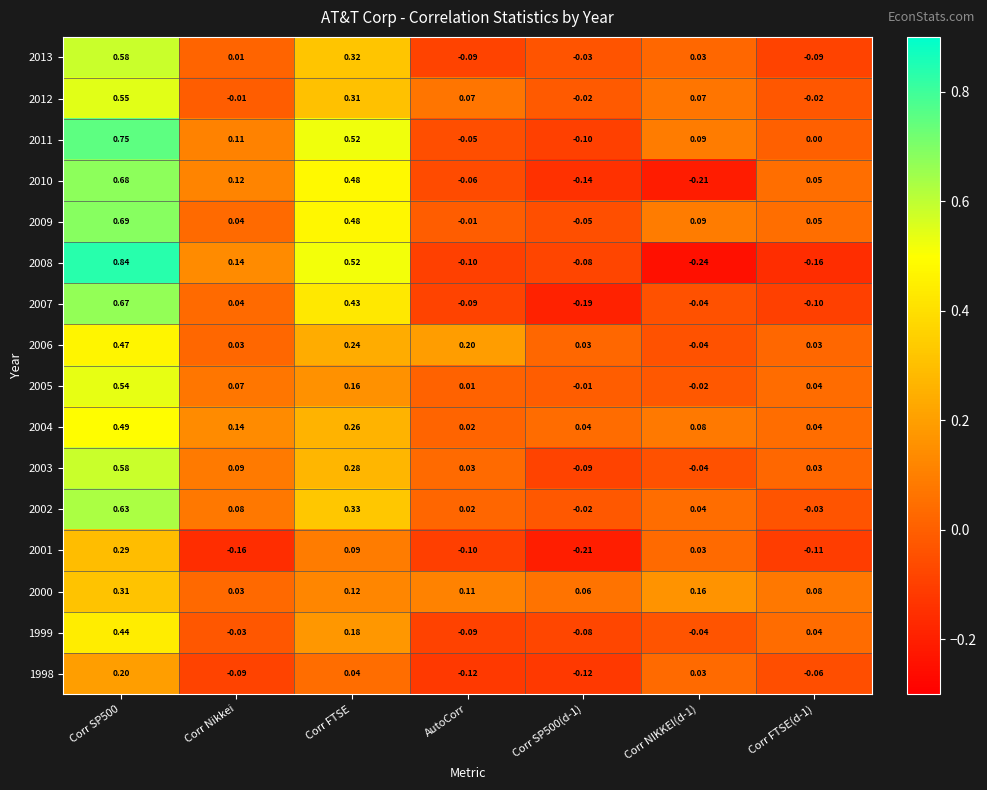

Is the value of 2009 at Corr SP500 greater than the value of 2011 at AutoCorr?

Yes